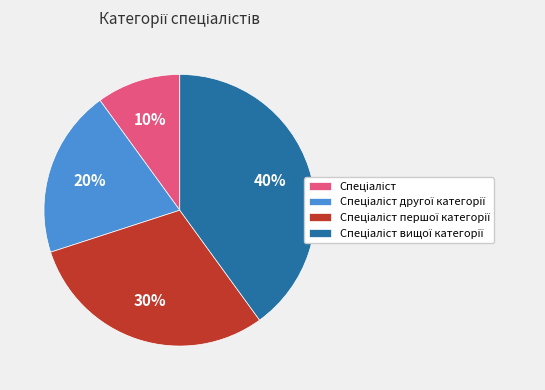

To the nearest percent, what is the difference between the largest and smallest slice percentages?

30%